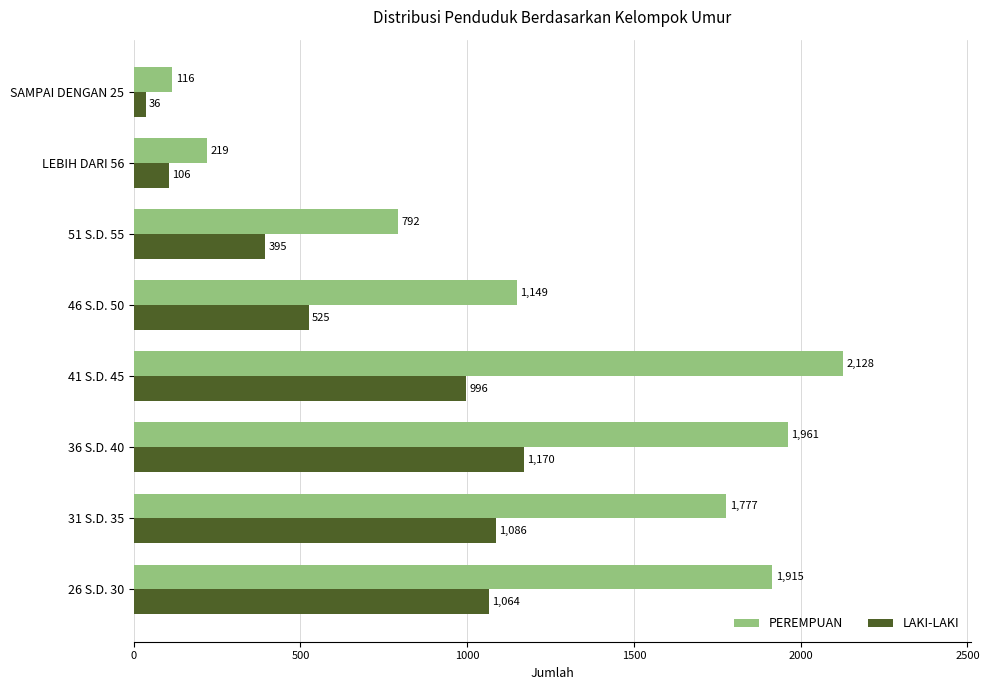

Which series has the largest total across all categories?

PEREMPUAN